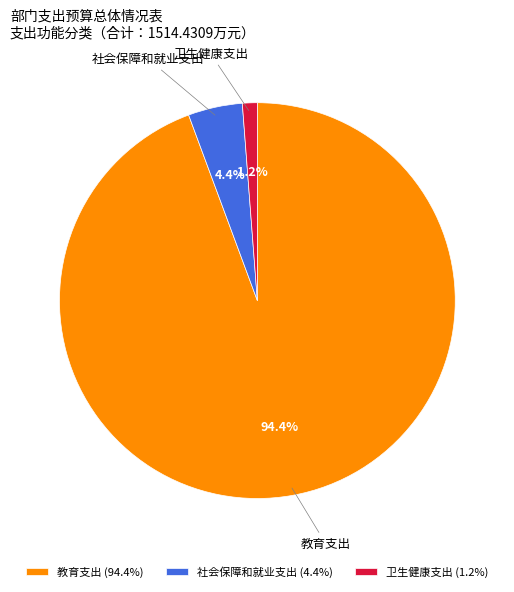

How many slices are in this pie chart?

3